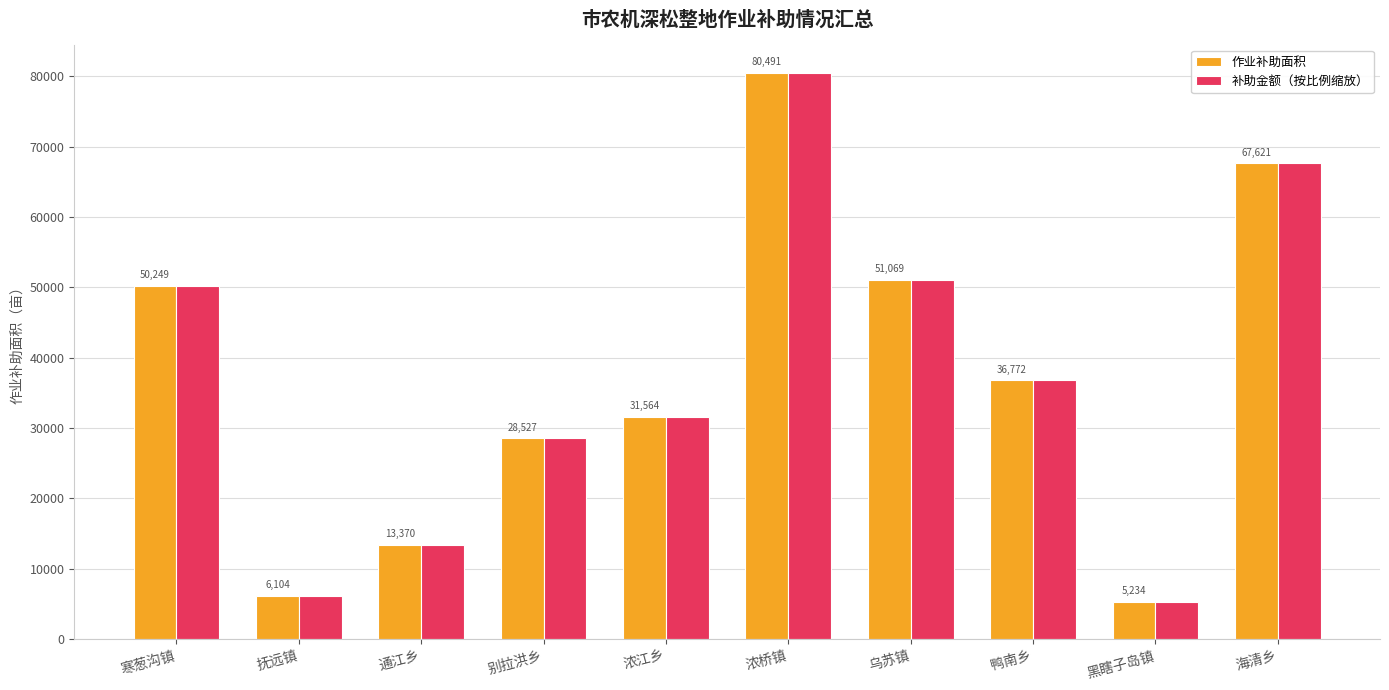

What is the label of the 4th bar from the right?

乌苏镇